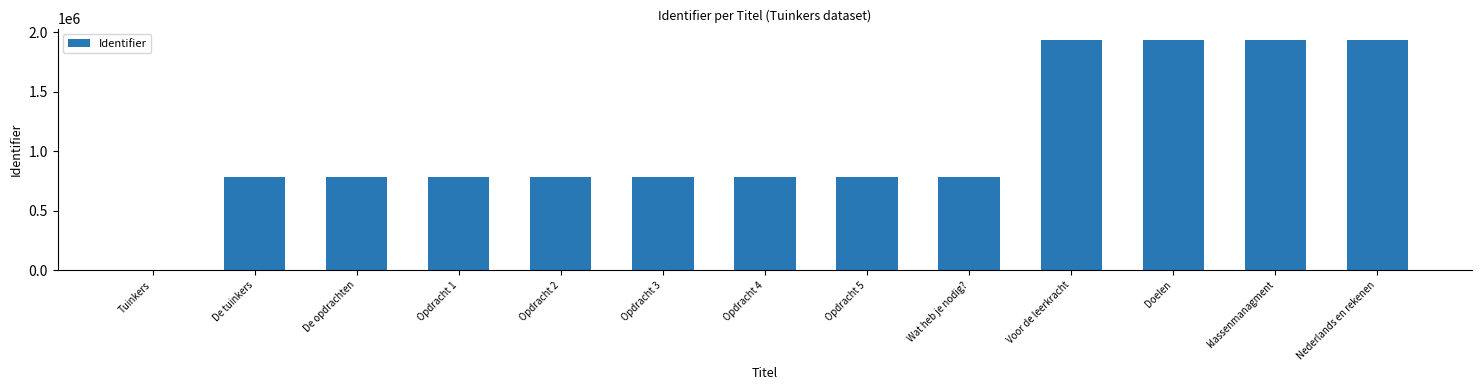

What is the maximum value shown in the chart?

1934961